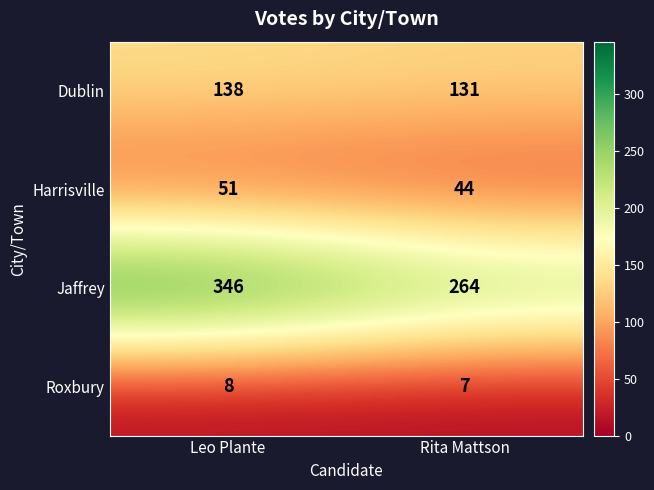

Is it true that Roxbury equals 8 at Leo Plante?

True